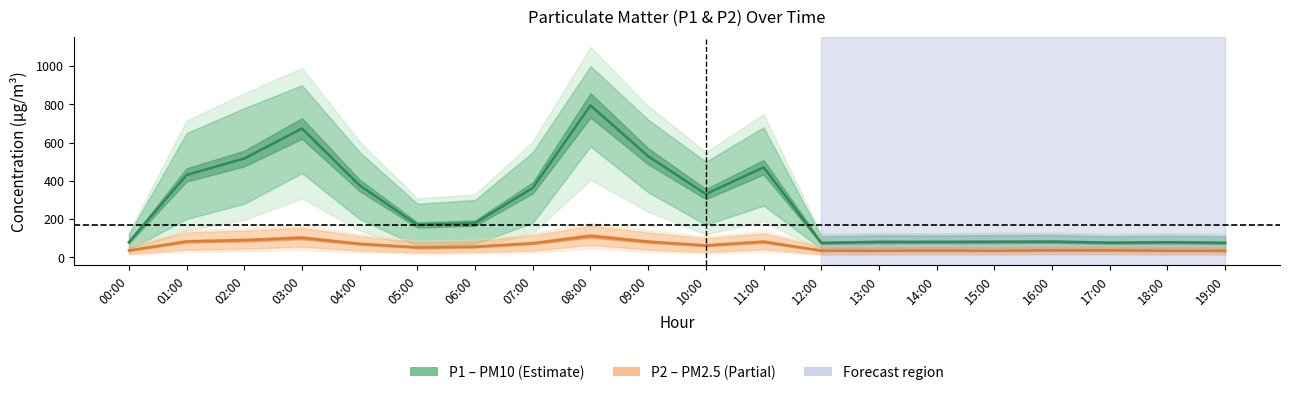

Reading left to right, extract all data points from this chart.

P1 (PM10): 00:00=78.8	01:00=430.9	02:00=516.6	03:00=673.8	04:00=376.1	05:00=169.3	06:00=178.7	07:00=363.2	08:00=794.5	09:00=528.6	10:00=330.6	11:00=471.0	12:00=75.5	13:00=80.4	14:00=80.3	15:00=81.1	16:00=82.1	17:00=76.4	18:00=78.8	19:00=76.0
P2 (PM2.5): 00:00=35.5	01:00=83.1	02:00=89.9	03:00=102.2	04:00=70.5	05:00=51.6	06:00=55.4	07:00=73.7	08:00=111.7	09:00=81.7	10:00=62.2	11:00=81.7	12:00=35.0	13:00=34.5	14:00=36.1	15:00=34.5	16:00=37.0	17:00=36.8	18:00=34.5	19:00=34.5